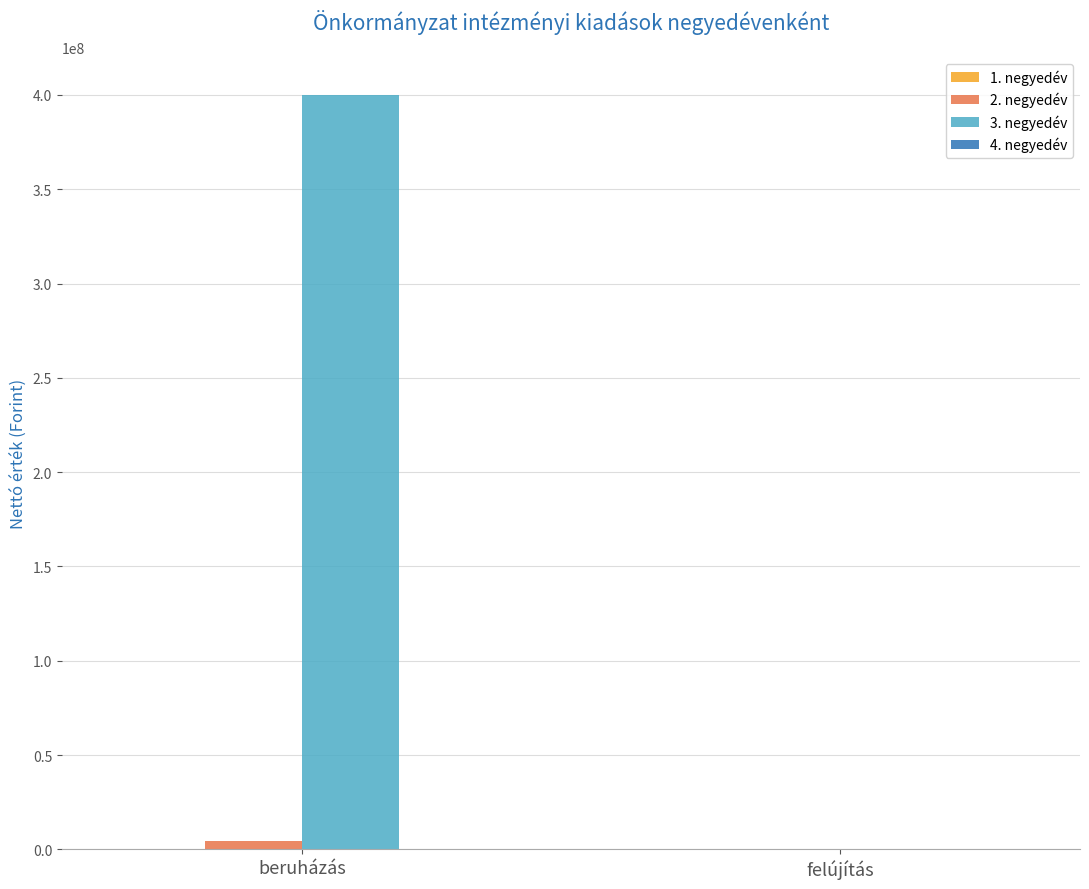

At which category is the sum across all series the highest?

beruházás